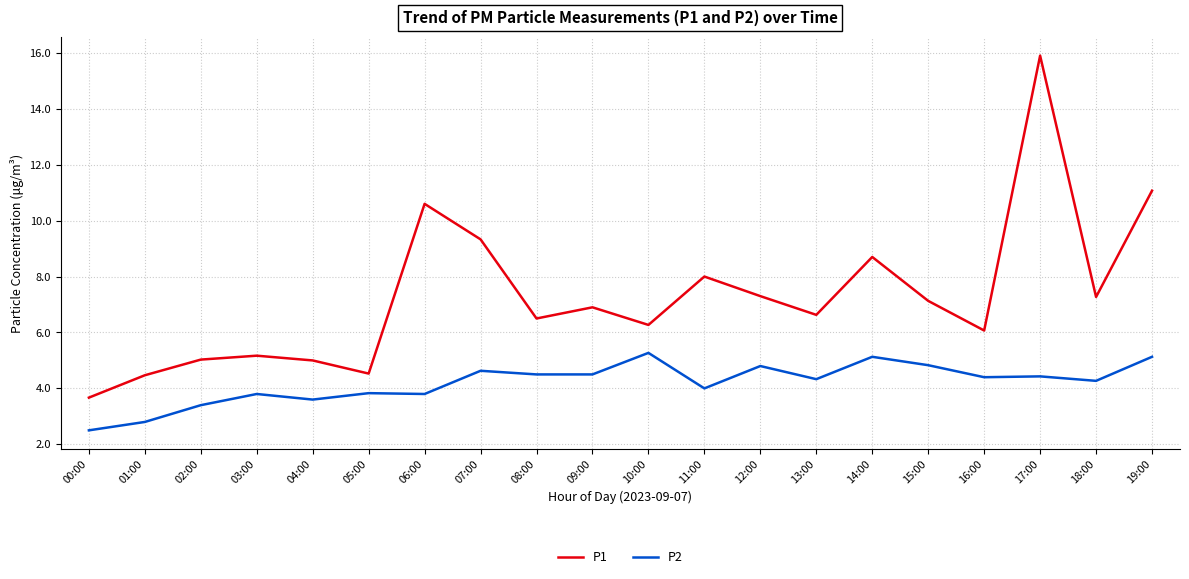

At which label does P2 reach its peak?

10:00